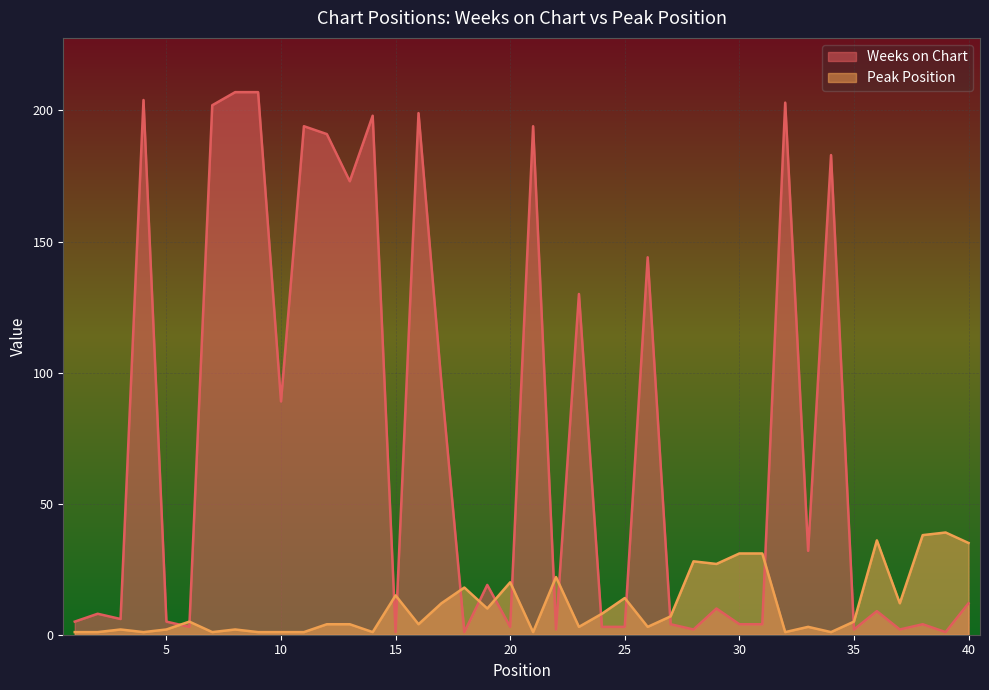

What is the total value across all series at 8?

209